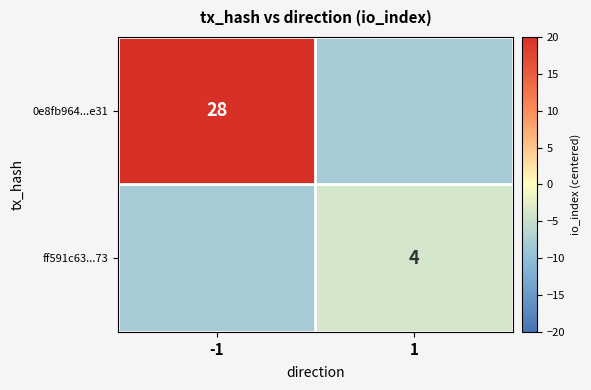

Is the value of 0e8fb964...e31 at -1 greater than the value of ff591c63...73 at 1?

Yes